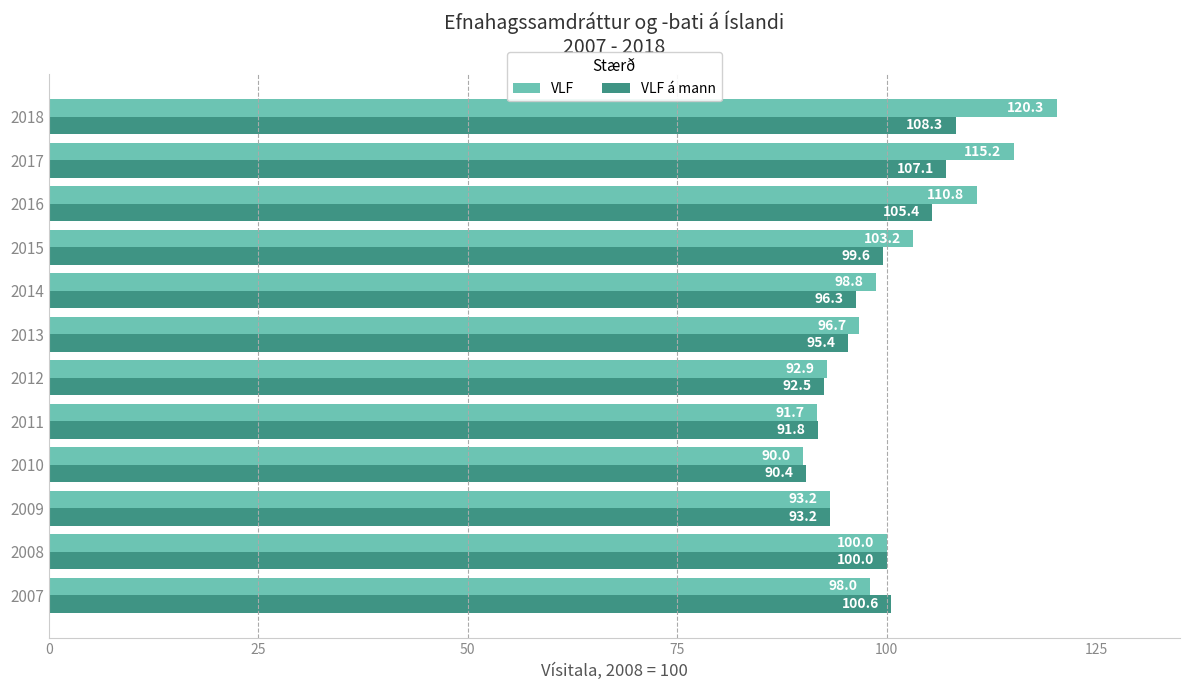

Which series has the widest spread of values?

VLF